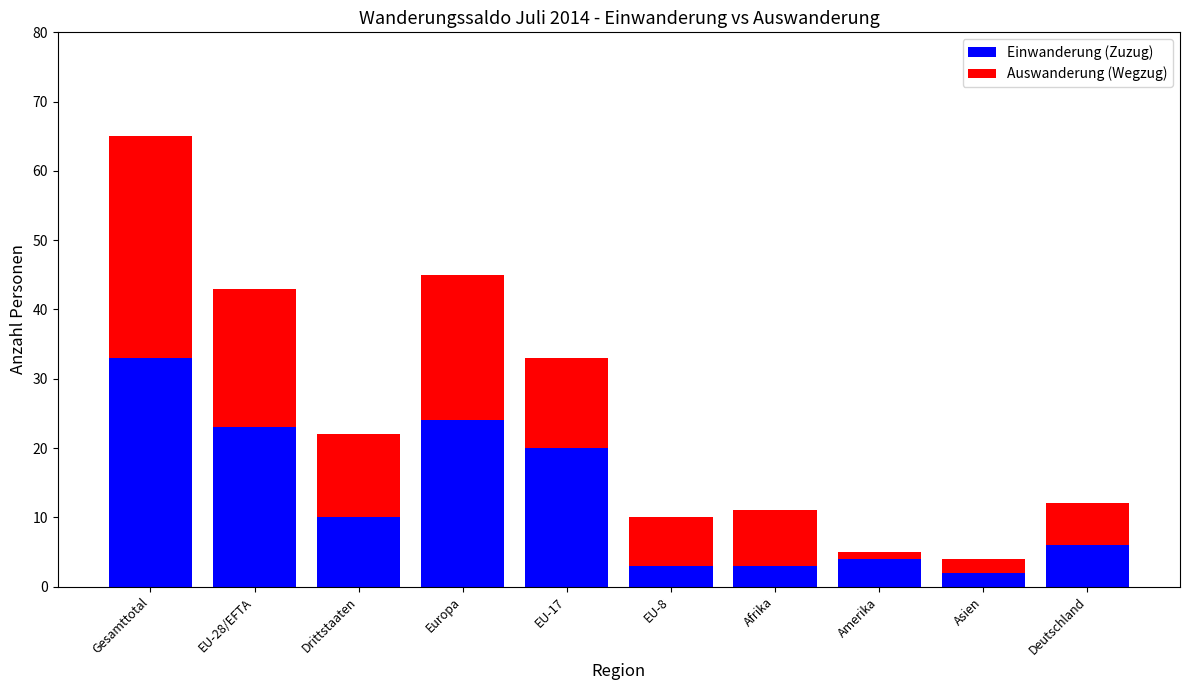

What is the total value across all series at Drittstaaten?

22